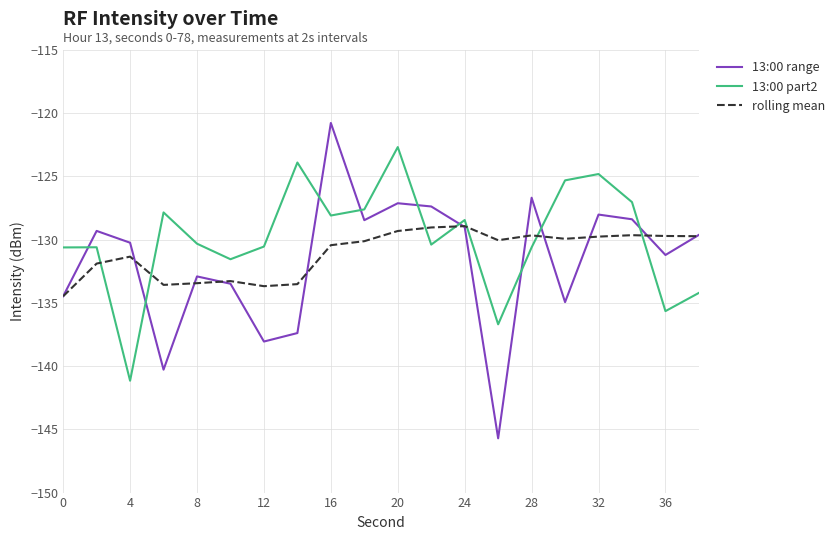

What is the minimum value for 13:00 range?

-145.7